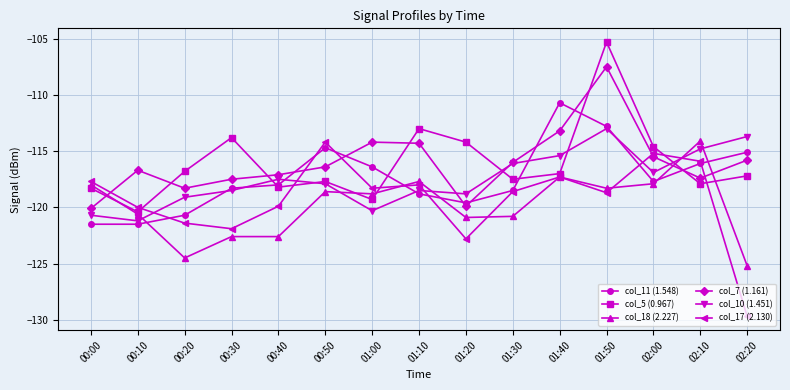

Is this an area chart (filled region under the line)?

No